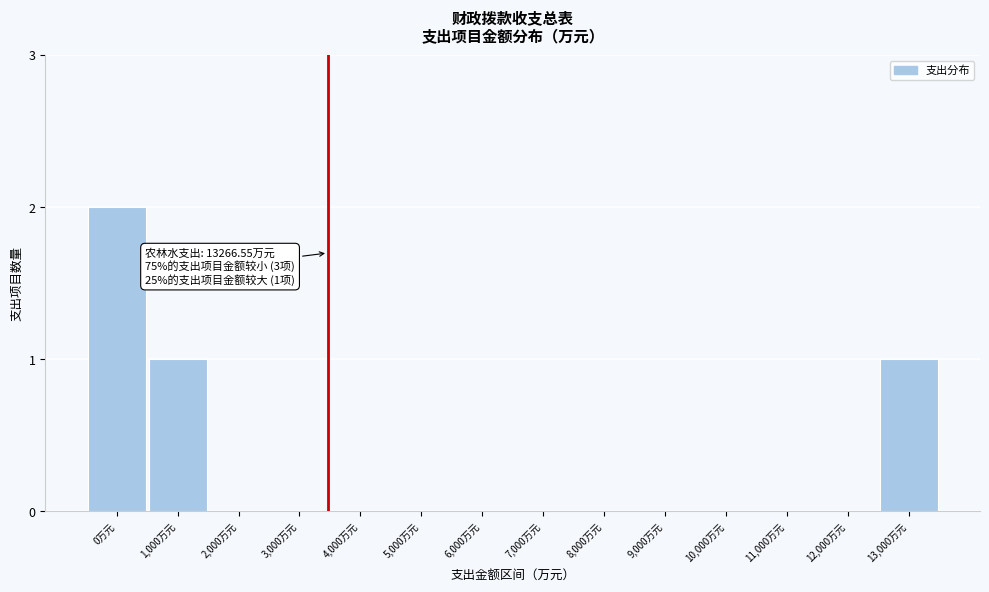

Reading left to right, what are all the values shown in this chart?

0万元=2	1,000万元=1	2,000万元=0	3,000万元=0	4,000万元=0	5,000万元=0	6,000万元=0	7,000万元=0	8,000万元=0	9,000万元=0	10,000万元=0	11,000万元=0	12,000万元=0	13,000万元=1